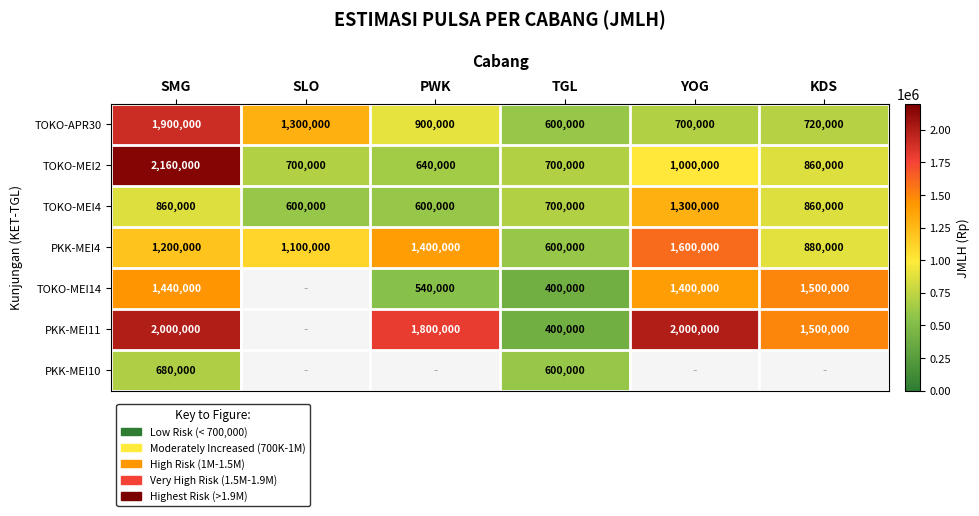

Is it true that TOKO-MEI14 equals 2129344 at YOG?

False